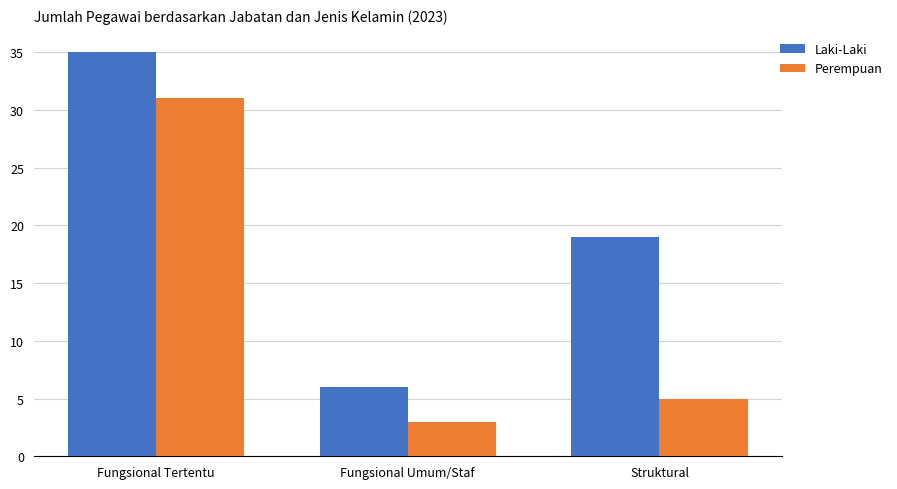

Reading right to left, what are all the values shown in this chart?

Laki-Laki: Struktural=19	Fungsional Umum/Staf=6	Fungsional Tertentu=35
Perempuan: Struktural=5	Fungsional Umum/Staf=3	Fungsional Tertentu=31